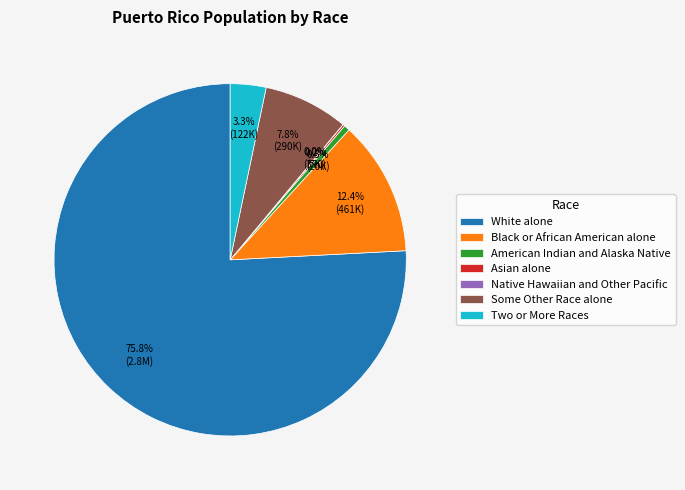

Does any single category account for the majority?

Yes